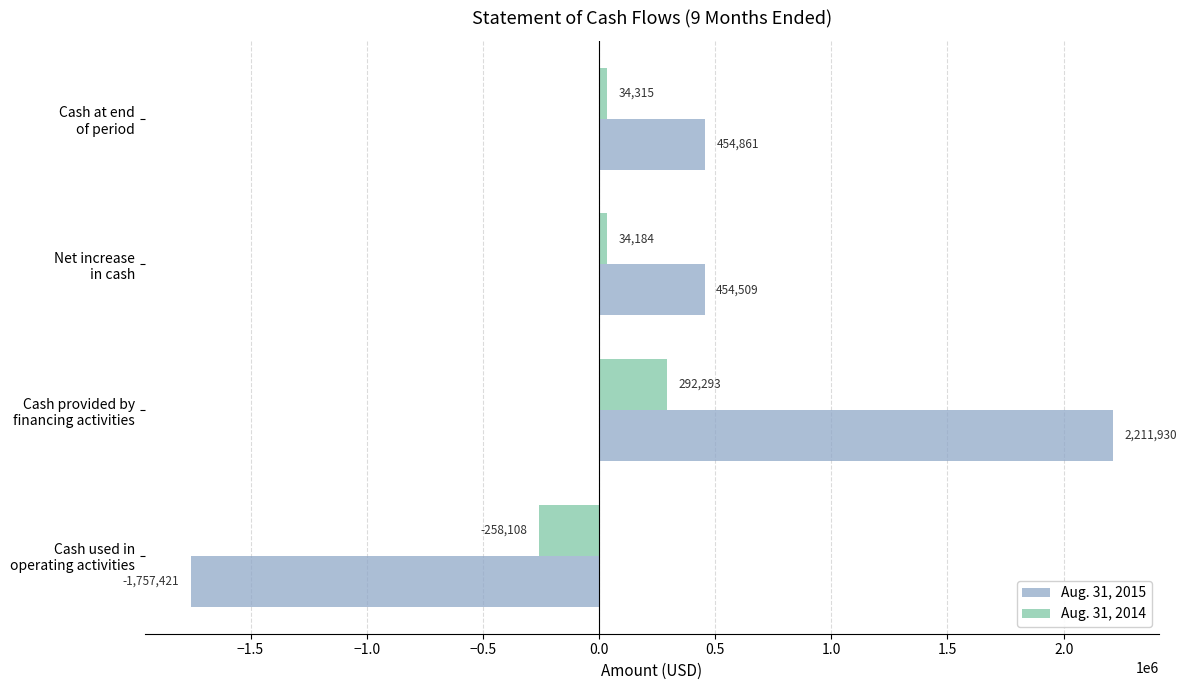

What is the greatest value displayed?

2211930